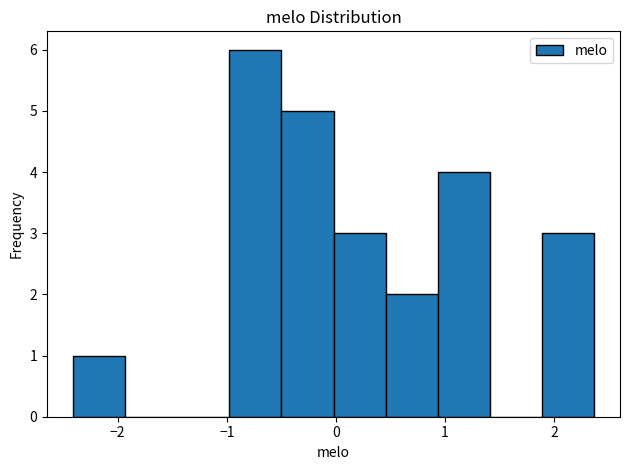

Reading left to right, transcribe this chart: for each bar, give the range it covers on the x-axis and its height. Neither the bar edges nor the heights are printed on the chart, so give them approximately, as read against the axes.

-2.4 to -1.9: 1
-1.9 to -1.5: 0
-1.5 to -1.0: 0
-1.0 to -0.5: 6
-0.5 to 0.0: 5
0.0 to 0.5: 3
0.5 to 0.9: 2
0.9 to 1.4: 4
1.4 to 1.9: 0
1.9 to 2.4: 3